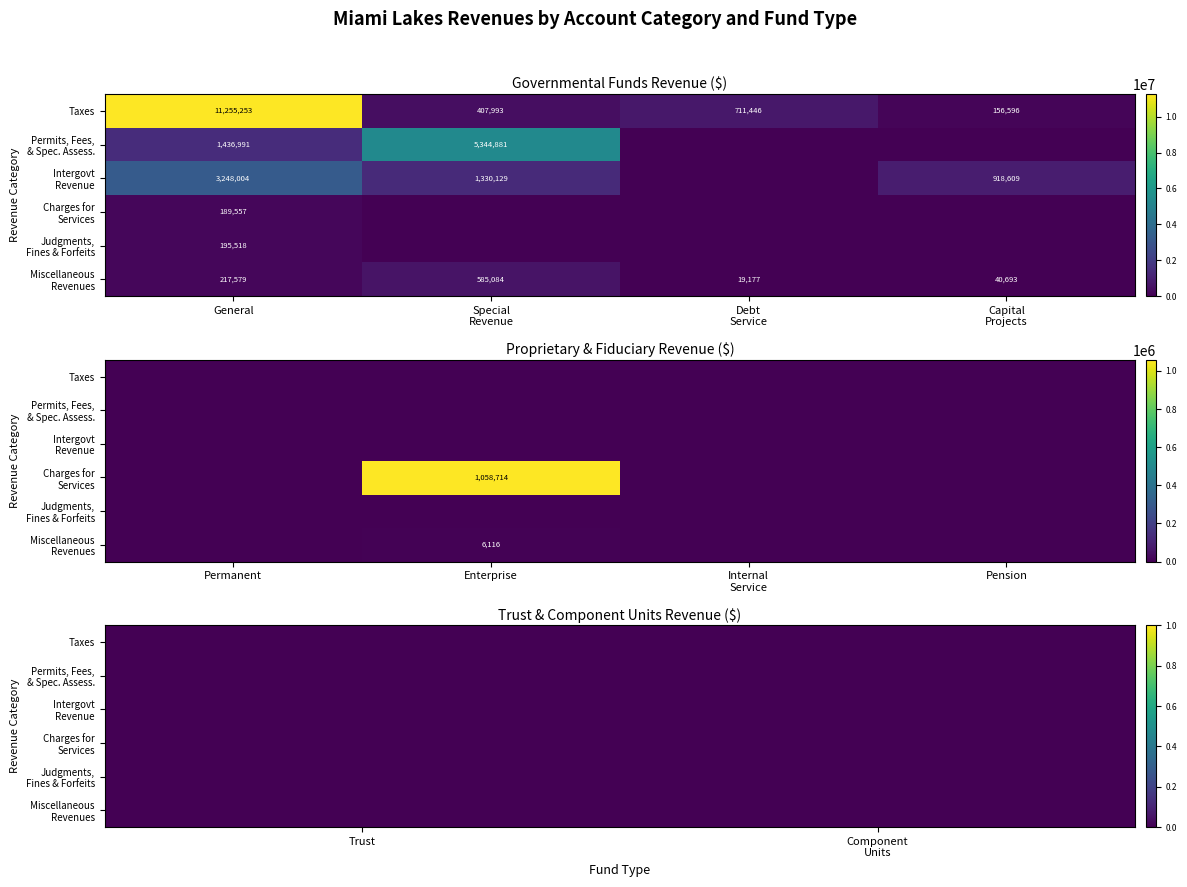

Which category has the lowest value across all series?

Permanent